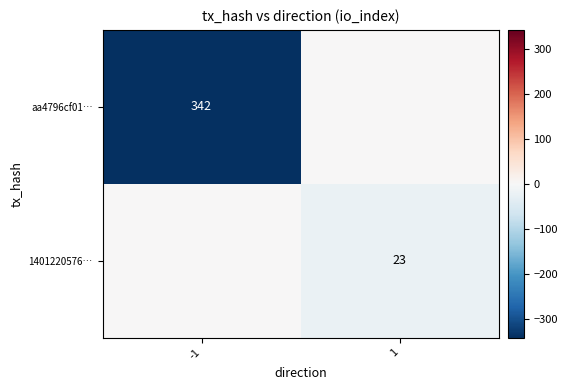

Is it true that 1401220576… equals 5 at 1?

False